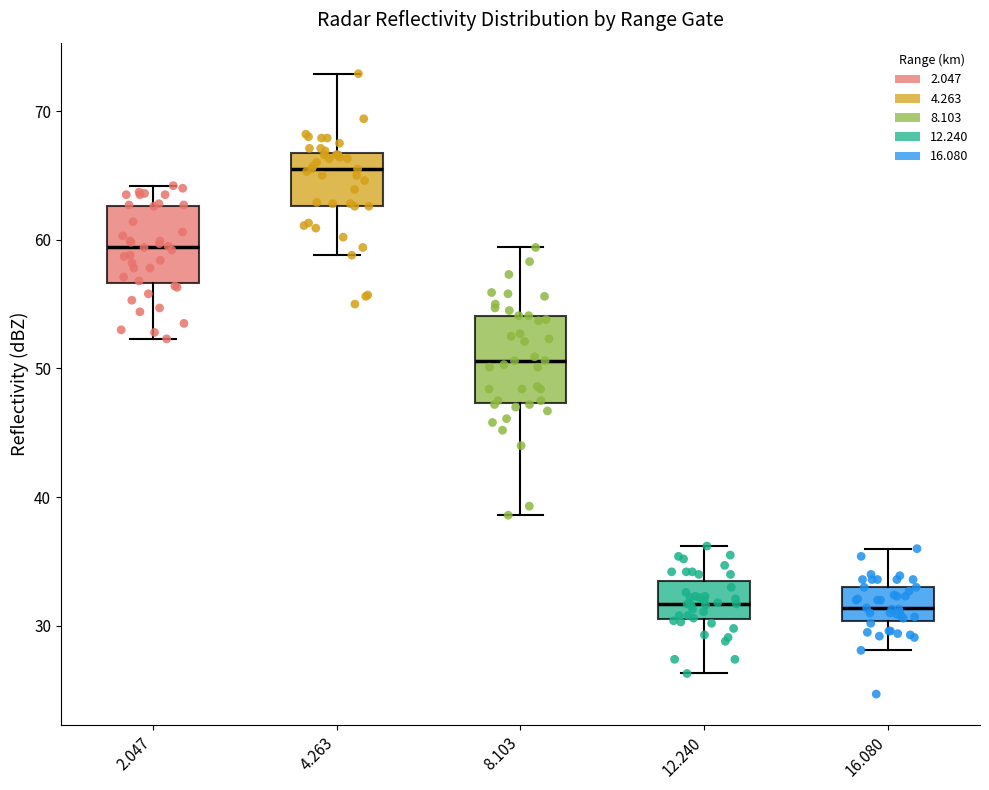

Reading left to right, transcribe this box plot: for each box, give where its median line is, the range the box spans, and where its two whiskers end, as read against the y-axis. The values are not printed on the chart, so give them approximately, as read against the axis.

2.047: median 59, box 57 to 63, whiskers 52 to 64
4.263: median 66, box 63 to 67, whiskers 59 to 73
8.103: median 51, box 47 to 54, whiskers 39 to 59
12.240: median 32, box 31 to 34, whiskers 26 to 36
16.080: median 31, box 30 to 33, whiskers 28 to 36